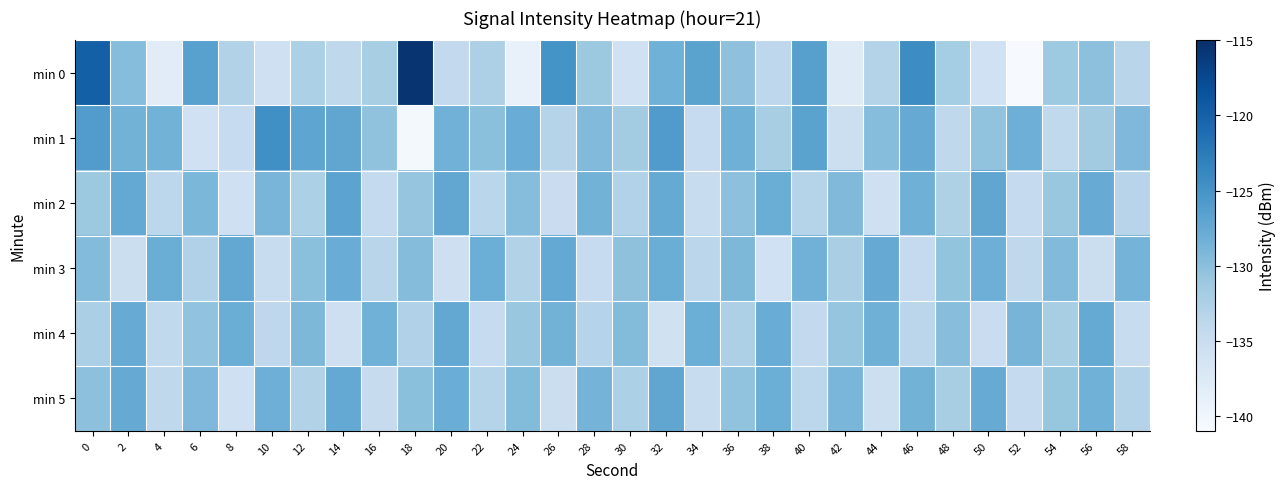

Which category has the lowest value across all series?

52